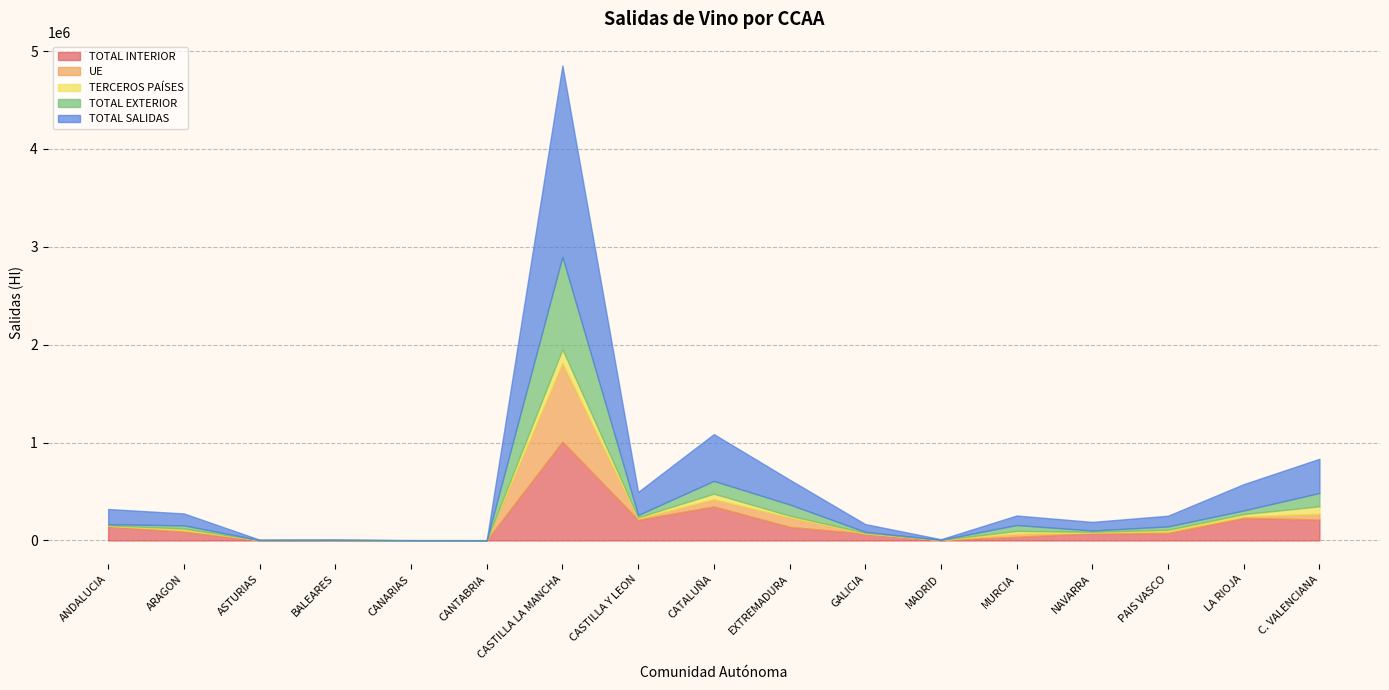

At which label does TOTAL INTERIOR reach its peak?

CASTILLA LA MANCHA